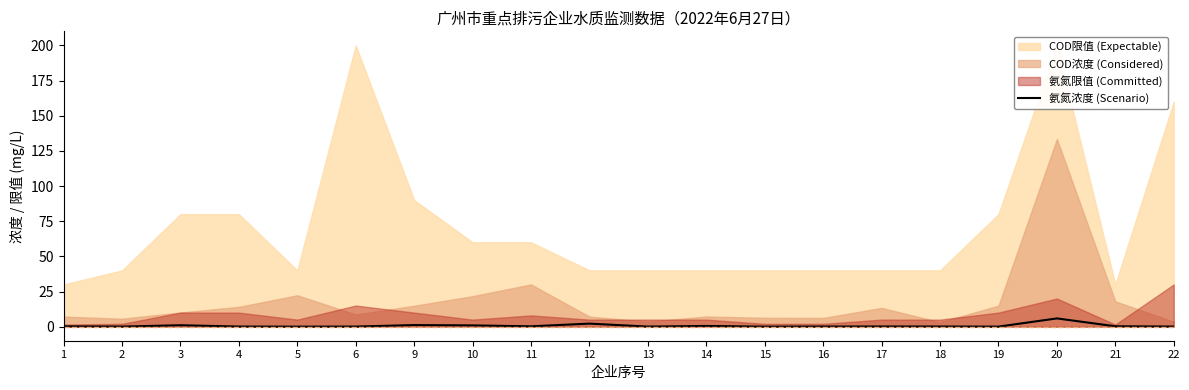

What is the highest value of the 氨氮浓度 (Scenario) series?

5.9